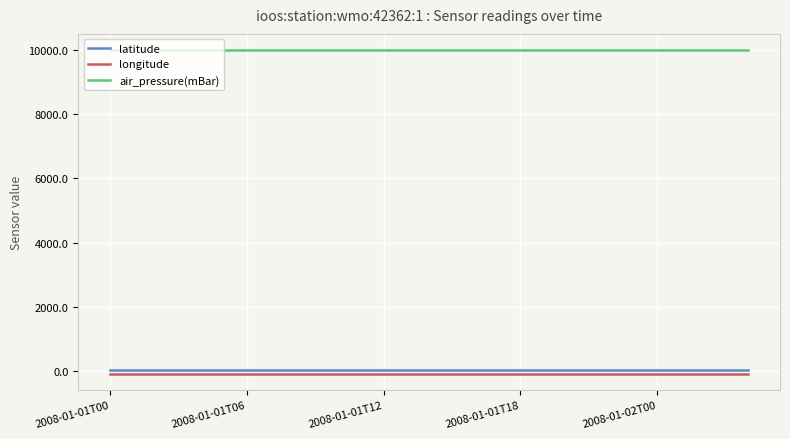

Which series has the largest total across all categories?

air_pressure(mBar)